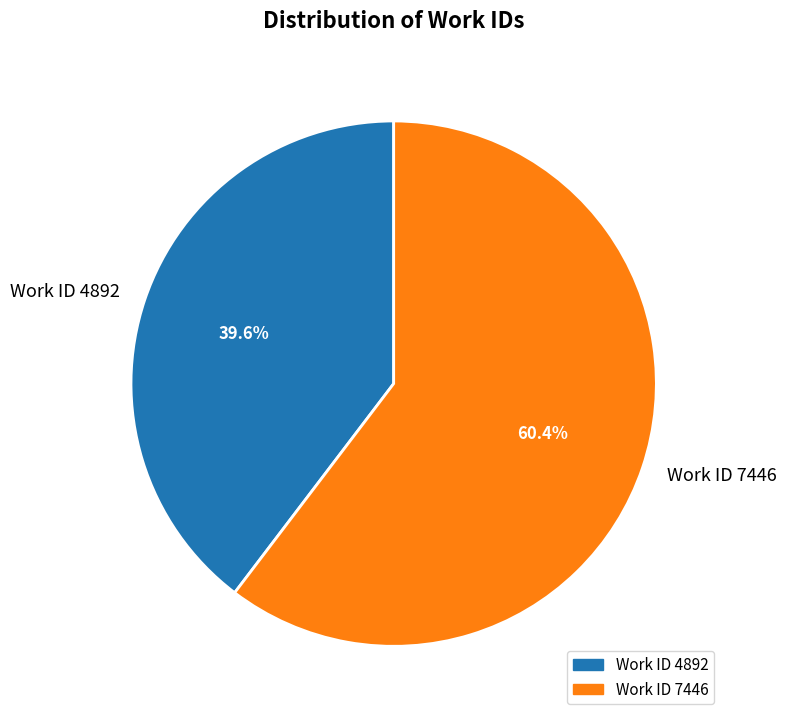

Which category has the biggest portion of the pie?

Work ID 7446